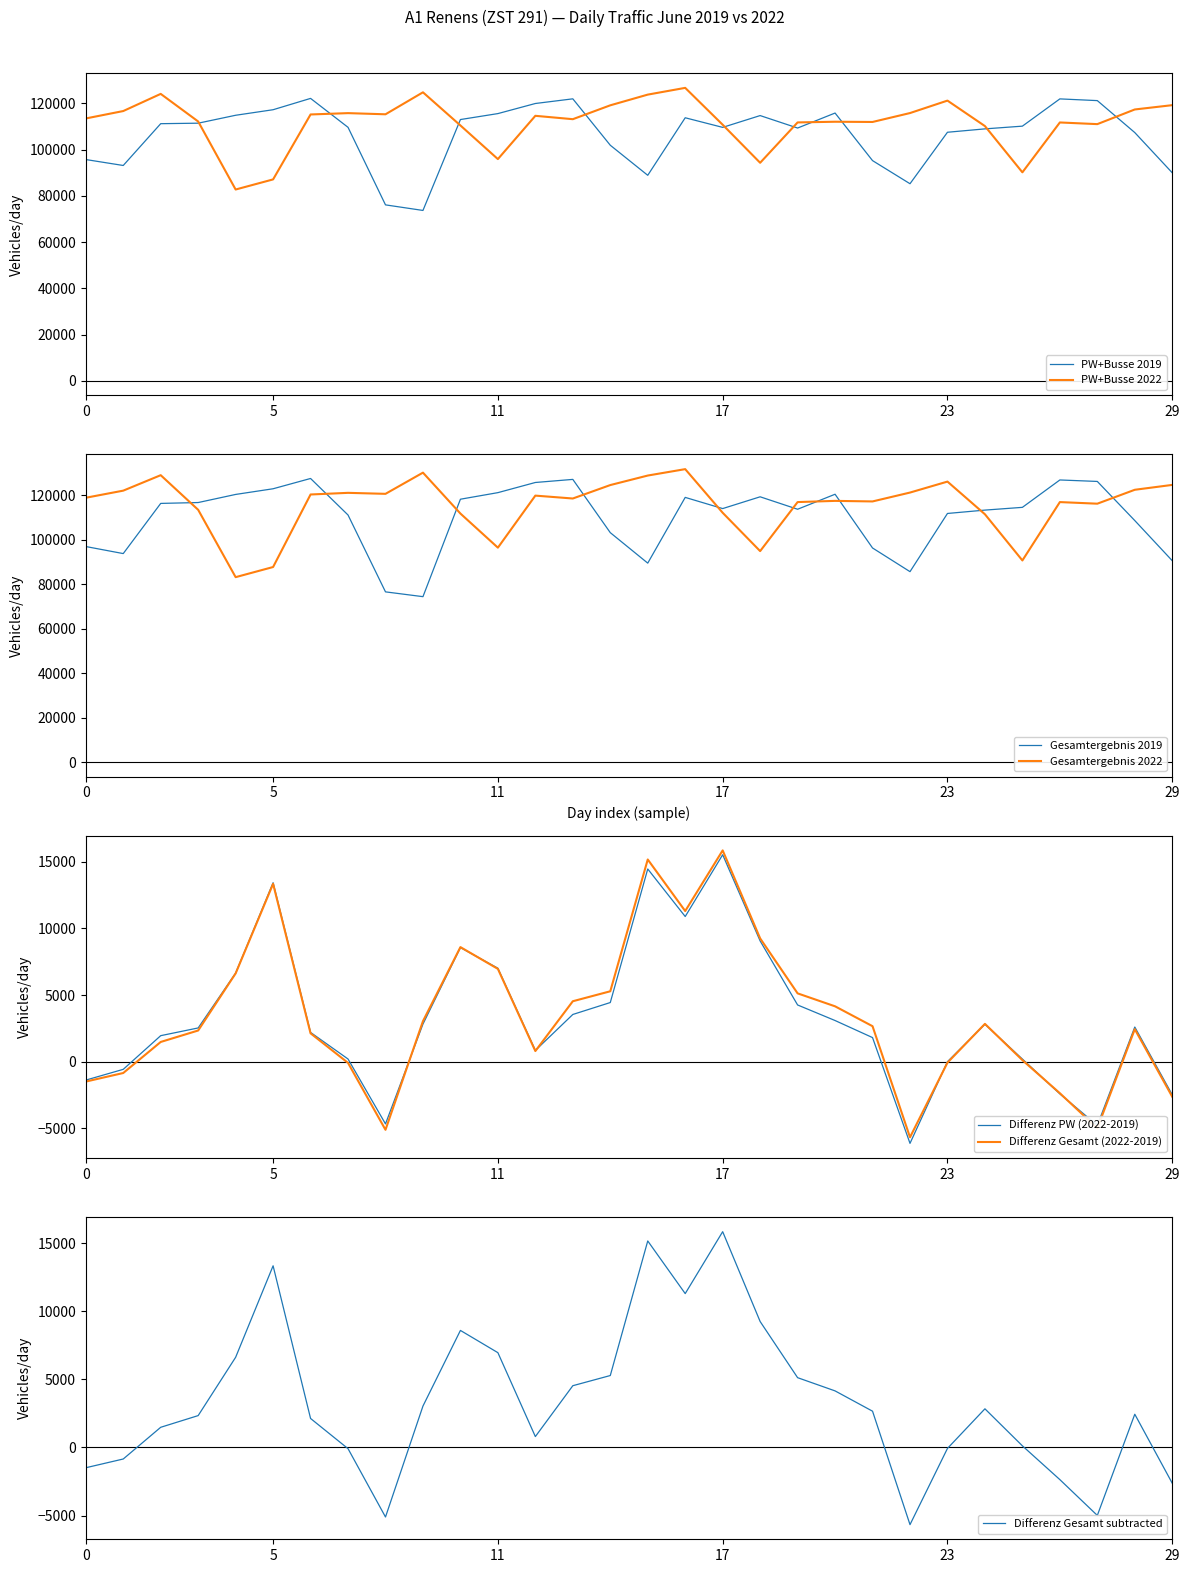

What is the maximum value for Gesamtergebnis 2019?

127630